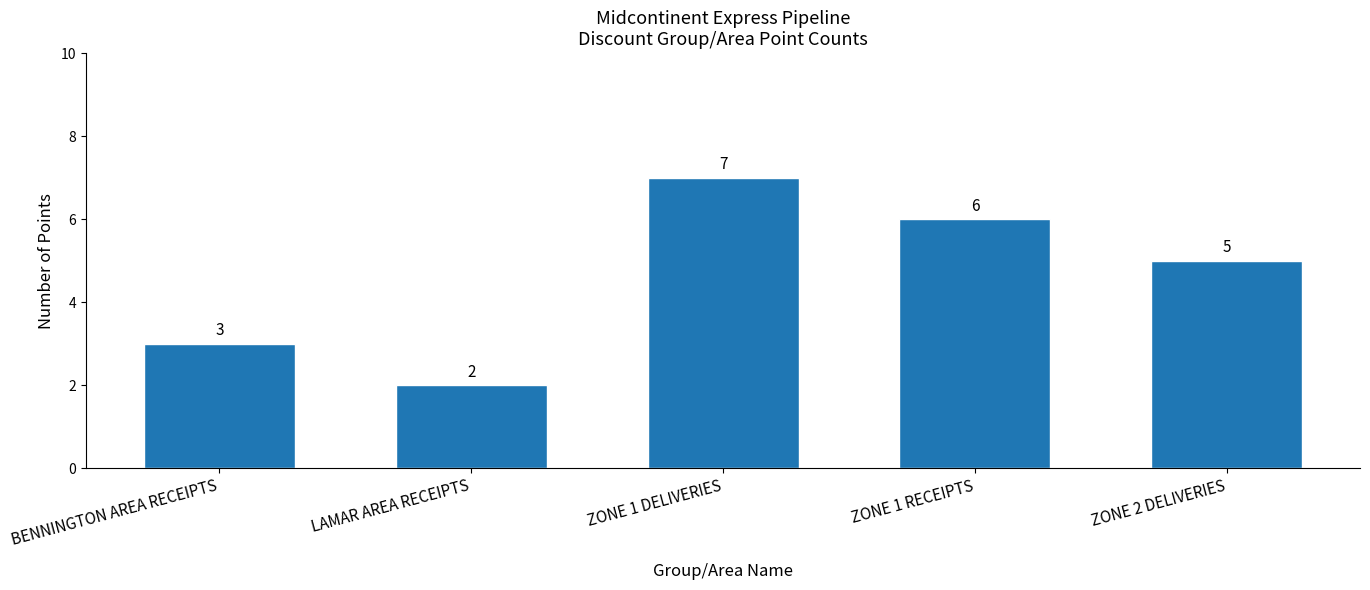

What value does the data have at ZONE 1 DELIVERIES?

7